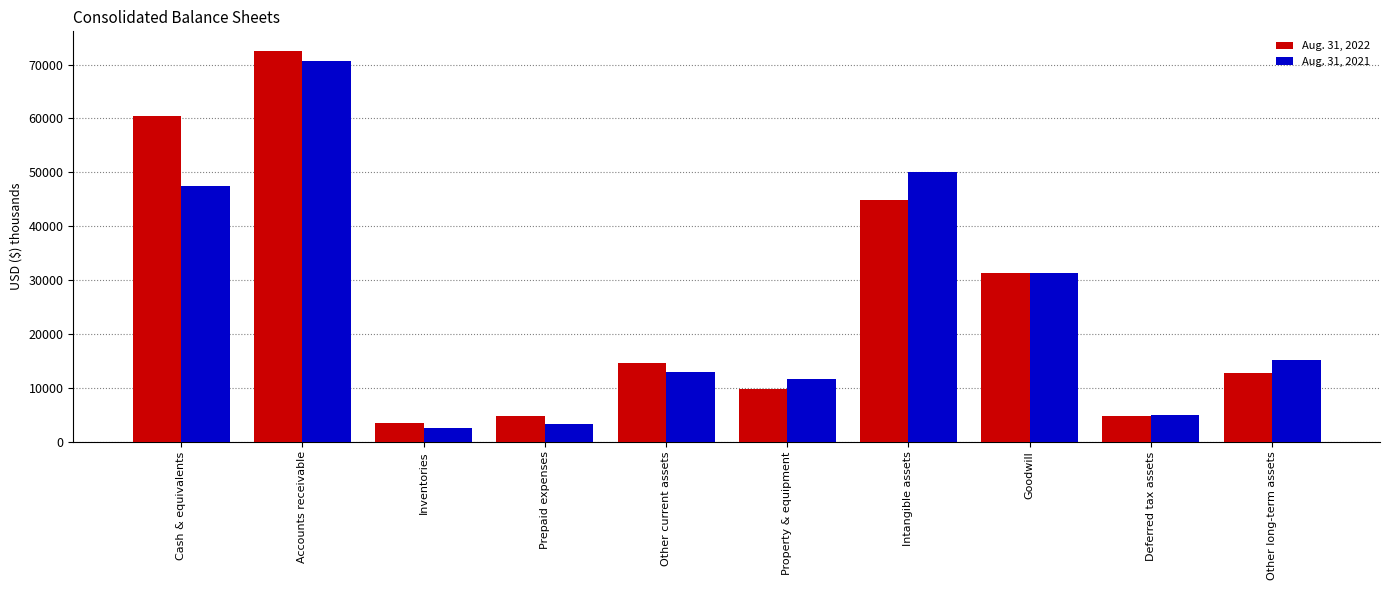

The Aug. 31, 2021 series shows 21763 at Intangible assets. True or false?

False